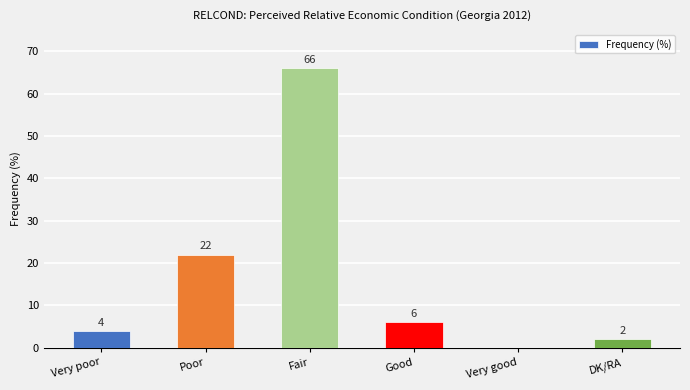

Reading right to left, extract all data points from this chart.

DK/RA=2	Very good=0	Good=6	Fair=66	Poor=22	Very poor=4